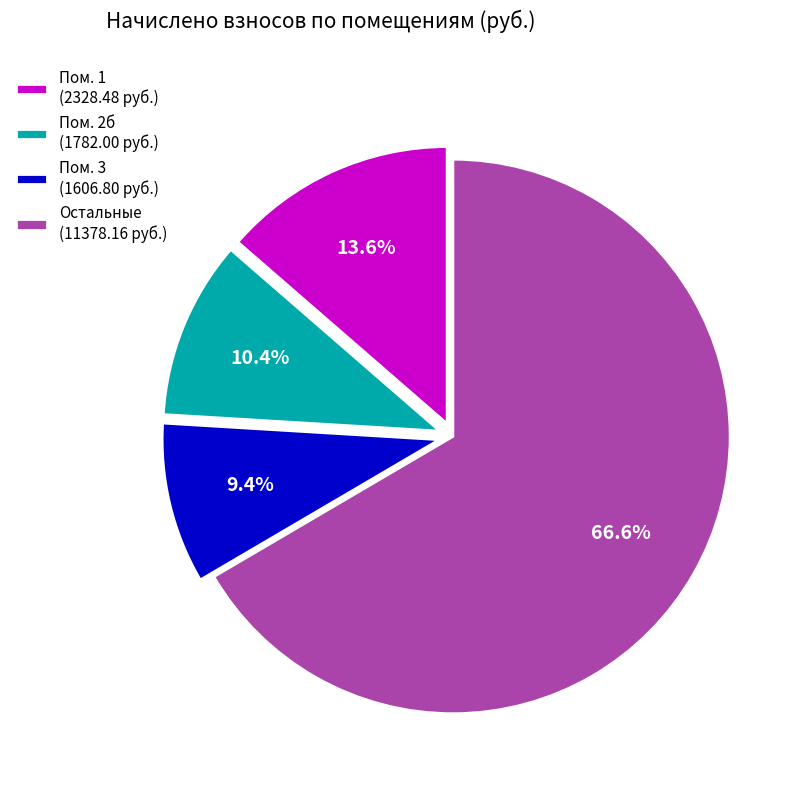

What percentage do Пом. 2б (1782.00 руб.) and Пом. 3 (1606.80 руб.) together represent?

19.8%